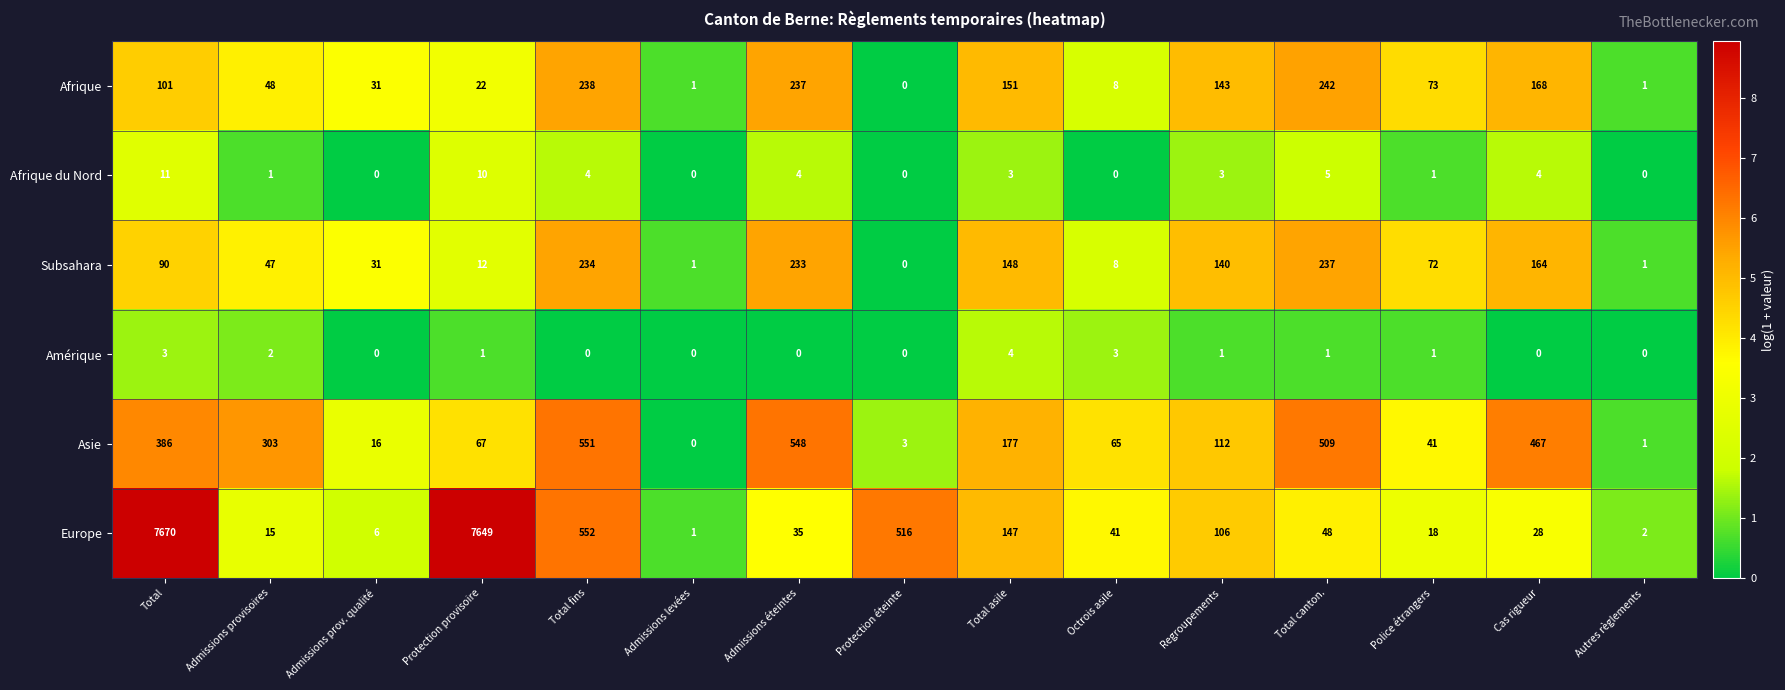

Between Admissions provisoires and Total fins, which series saw the biggest shift?

Europe